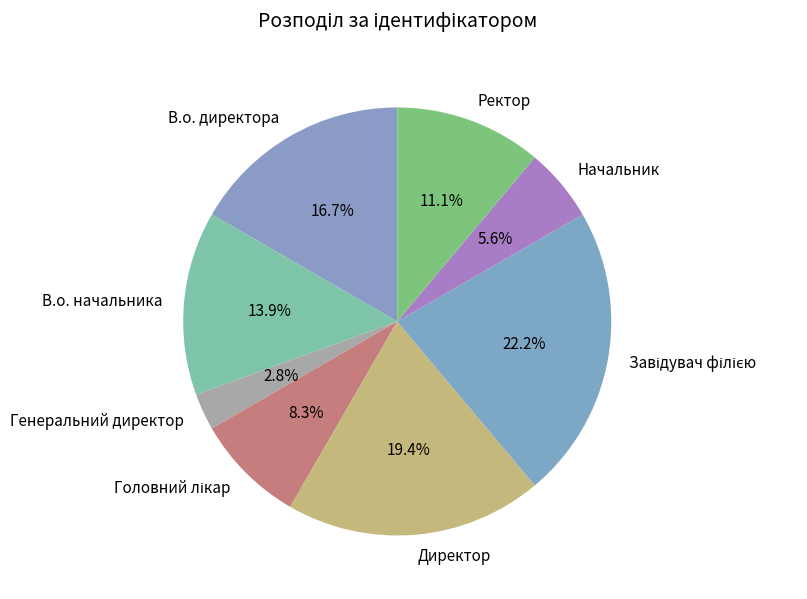

Approximately how many times larger is the value at Ректор compared to Директор?

0.6